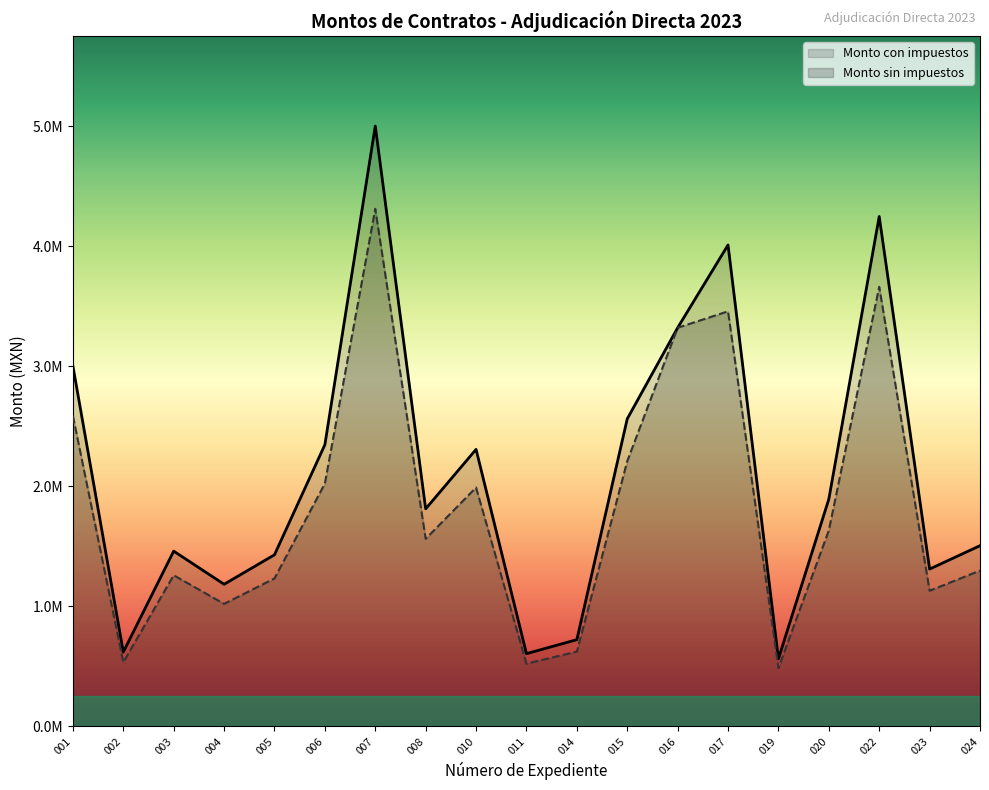

At which label is Monto sin impuestos closest to 2397547?

001